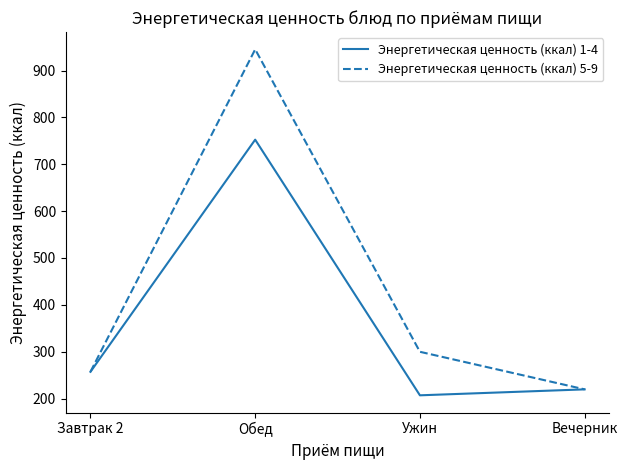

What is the difference between the maximum and minimum values in the Энергетическая ценность (ккал) 5-9 series?

725.8